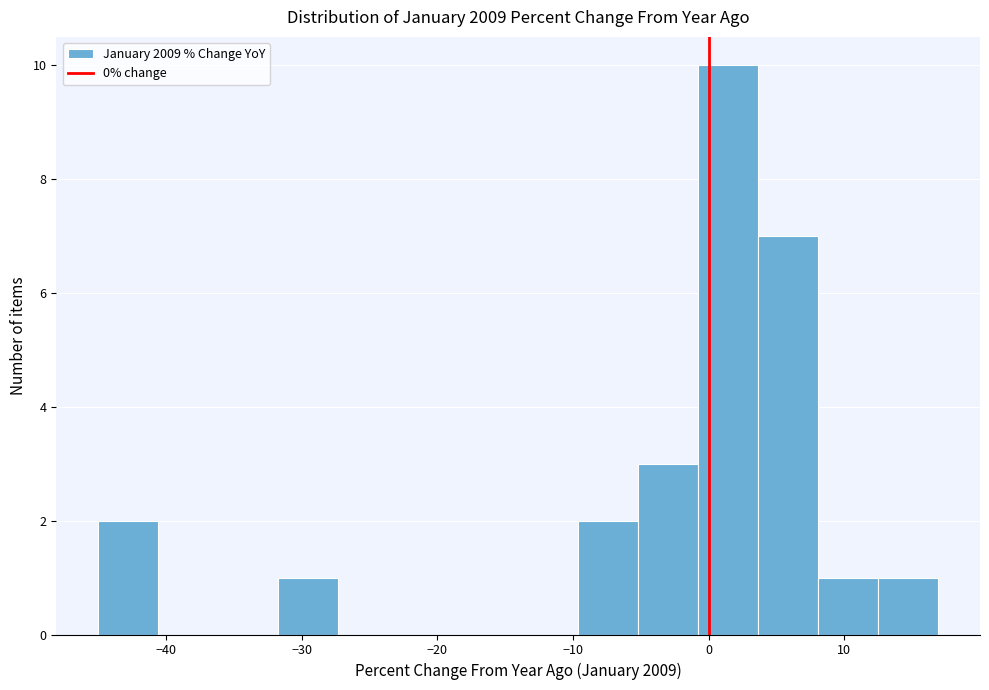

Which range on the x-axis has the tallest bar?

-1 to 4